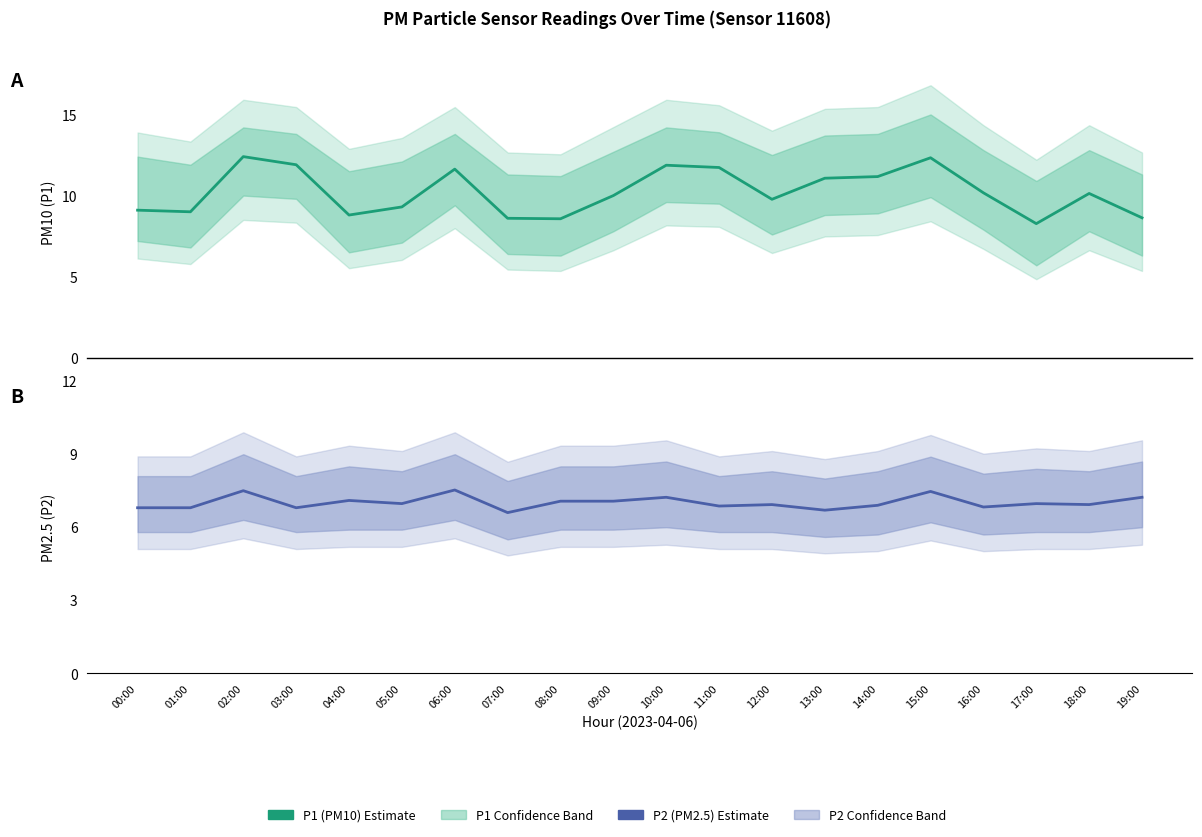

What position from the right is 09:00?

11